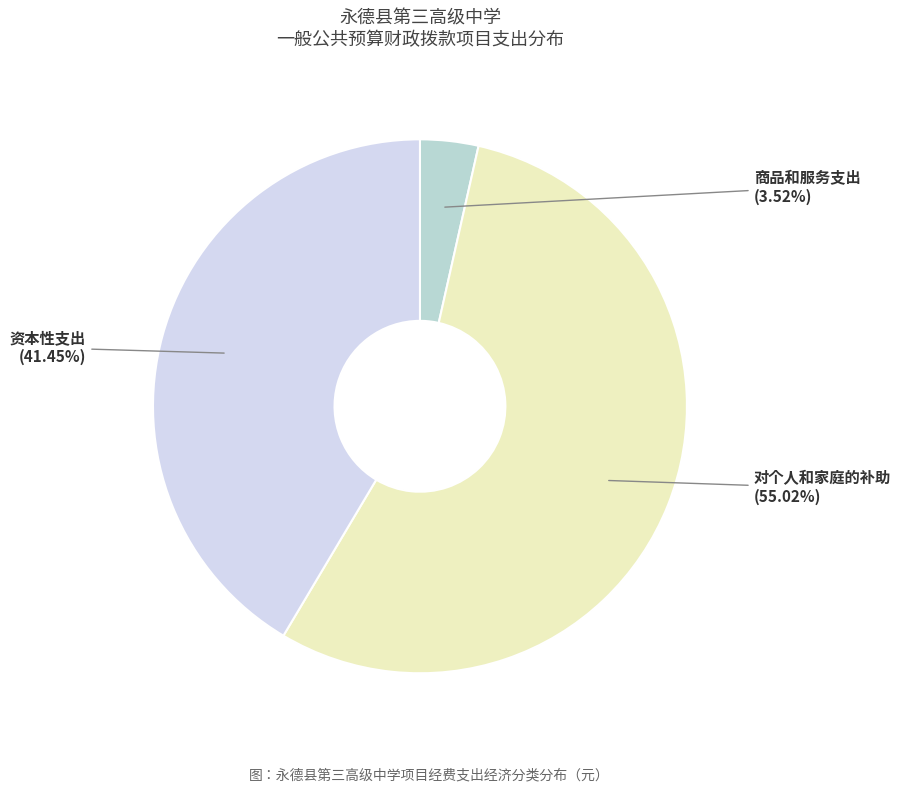

How many slices are in this pie chart?

3